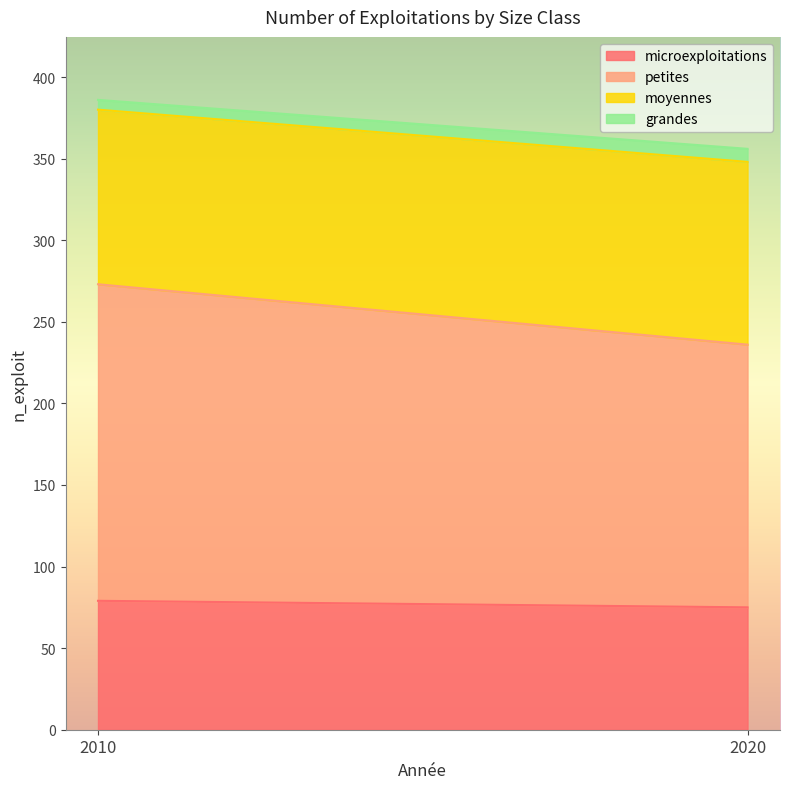

At 2010, list the series in order from smallest to largest.

grandes, microexploitations, moyennes, petites